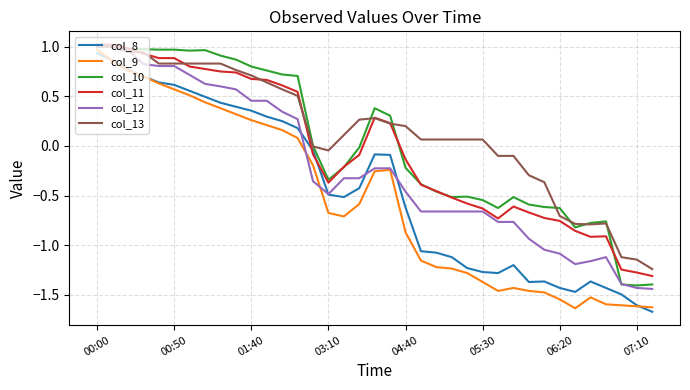

The value of col_12 at 00:50 is 0.8. True or false?

True